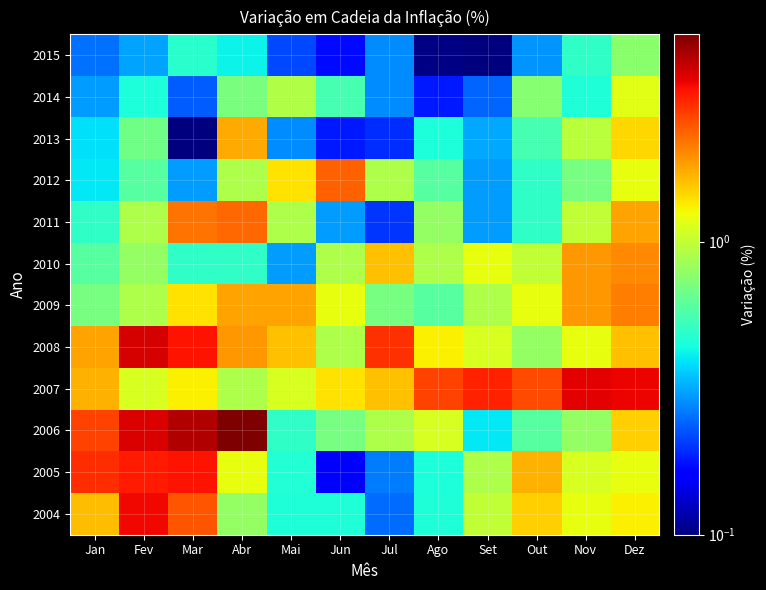

What is the difference between the highest and lowest values at Mai?

1.6